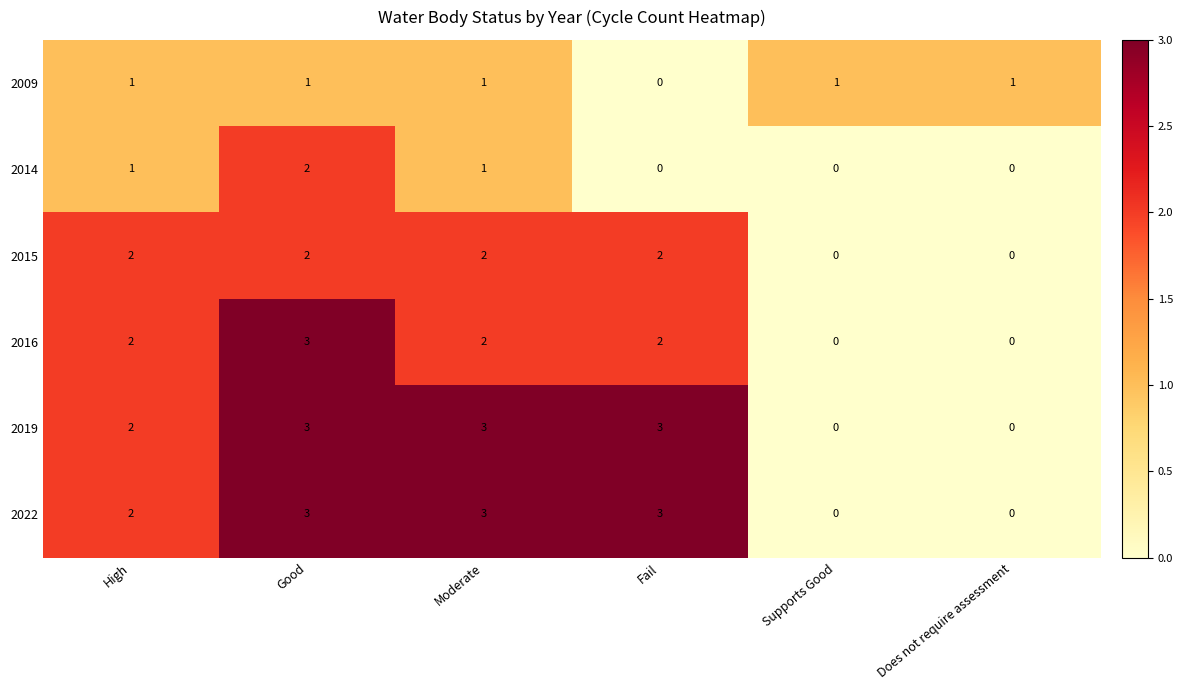

At which category is the sum across all series the highest?

Good